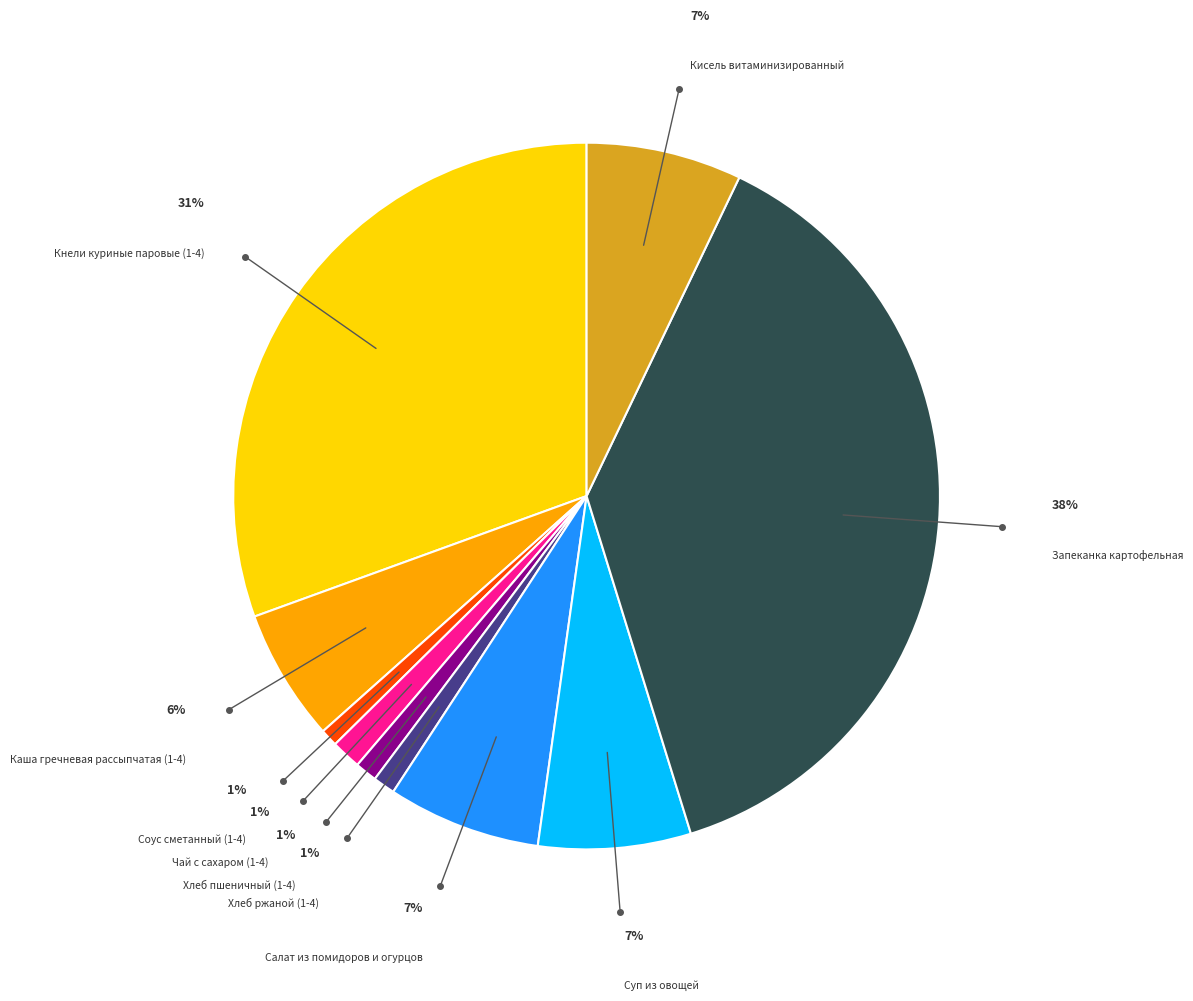

Do Запеканка картофельная and Кнели куриные паровые (1-4) together represent more than half of the pie?

Yes